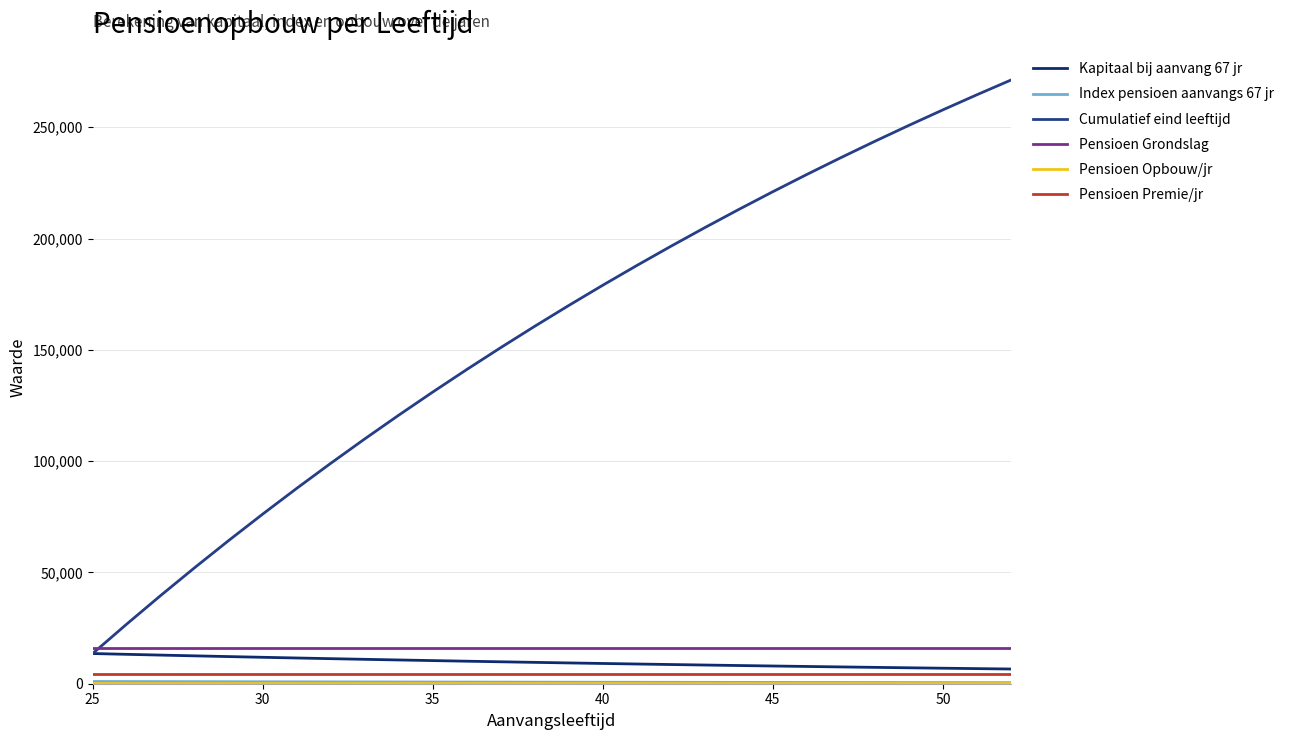

What is the value of the Index pensioen aanvangs 67 jr point at the 3rd from the left?

943.3